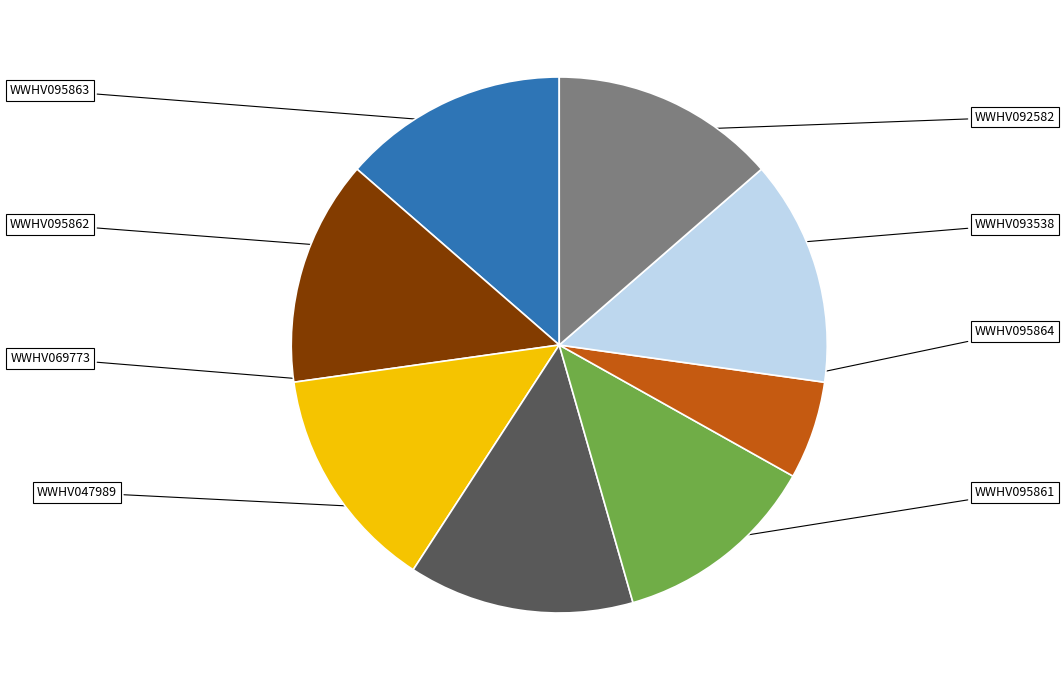

Is there any slice that represents more than half of the pie?

No